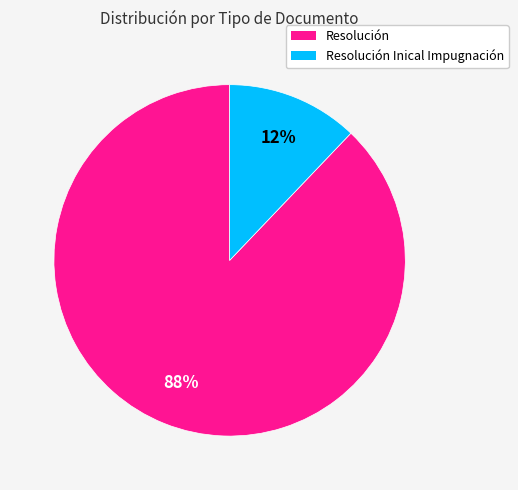

Is the sum of Resolución and Resolución Inical Impugnación greater than half?

Yes